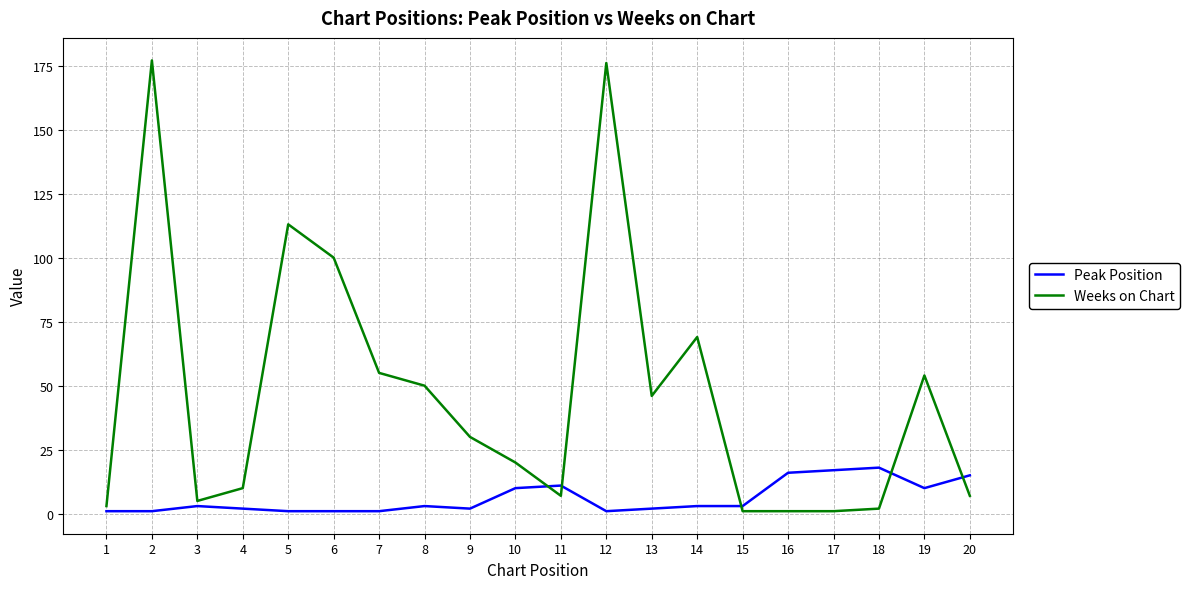

Which series ends up on top after the final intersection of Weeks on Chart and Peak Position?

Peak Position